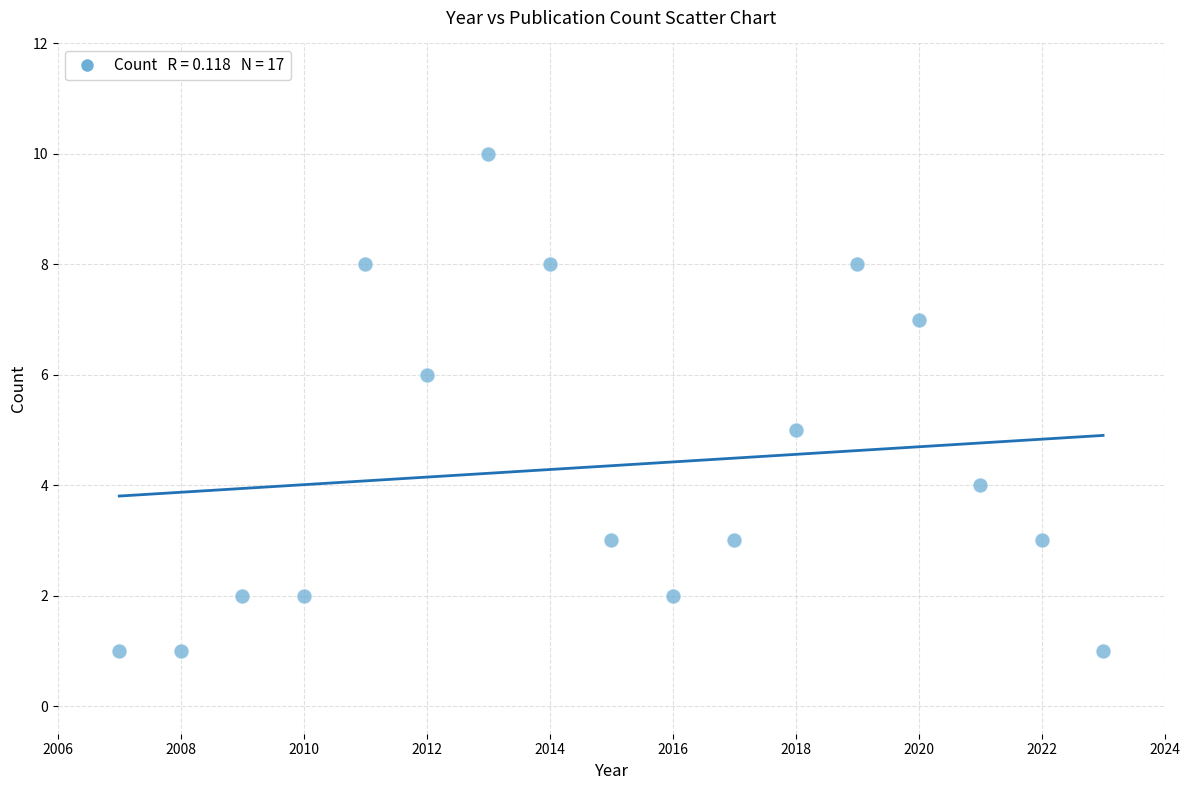

What is the range of Y values (max minus min)?

9